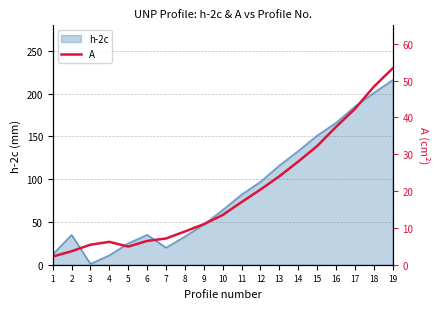

The h-2c series shows 107 at 10. True or false?

False